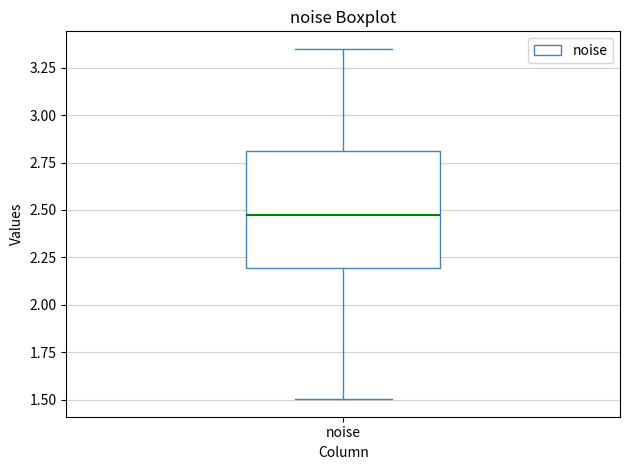

Transcribe this box plot: give where the median line is, the range the box spans, and where the two whiskers end, as read against the y-axis. The values are not printed on the chart, so give them approximately, as read against the axis.

median 2.50, box 2.20 to 2.80, whiskers 1.50 to 3.35